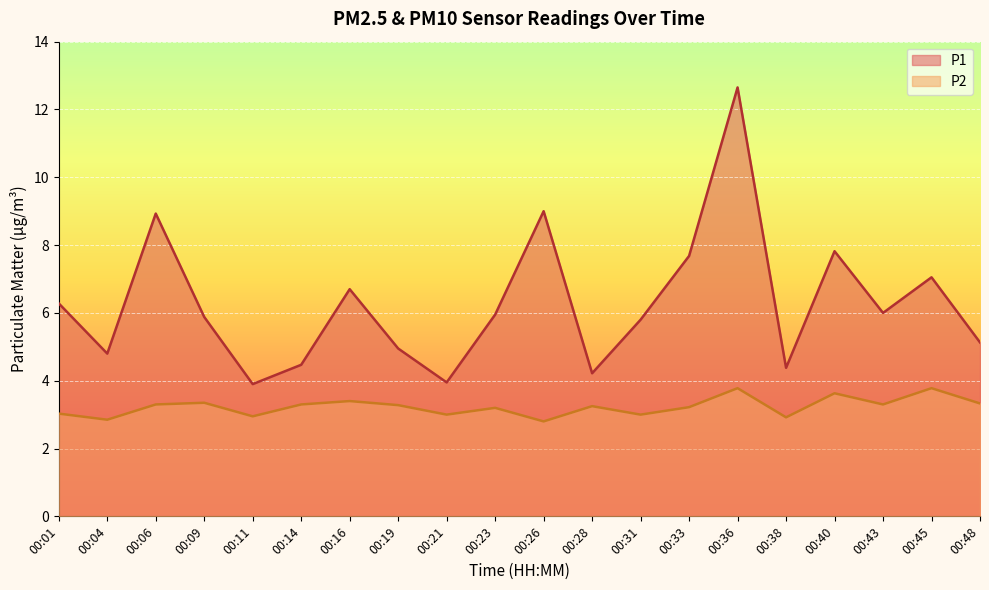

What is the value of the P2 point at the 16th from the left?

2.9